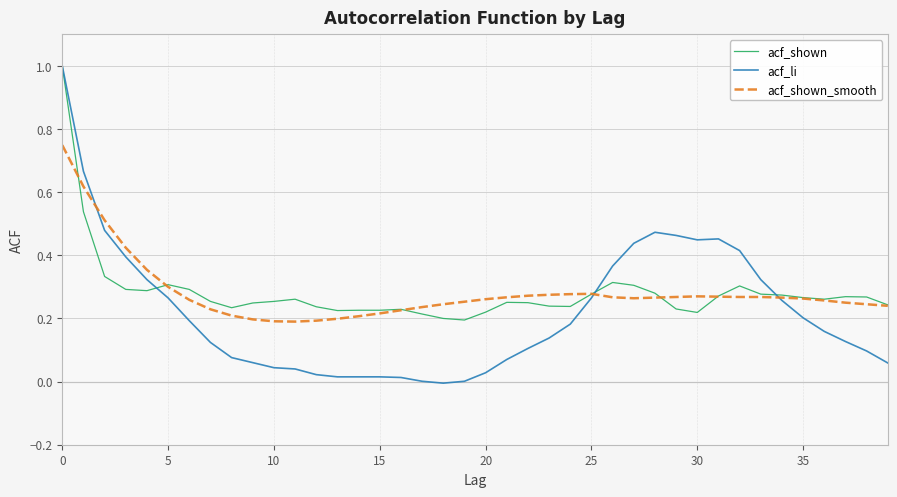

Which series has the largest range (max minus min)?

acf_li